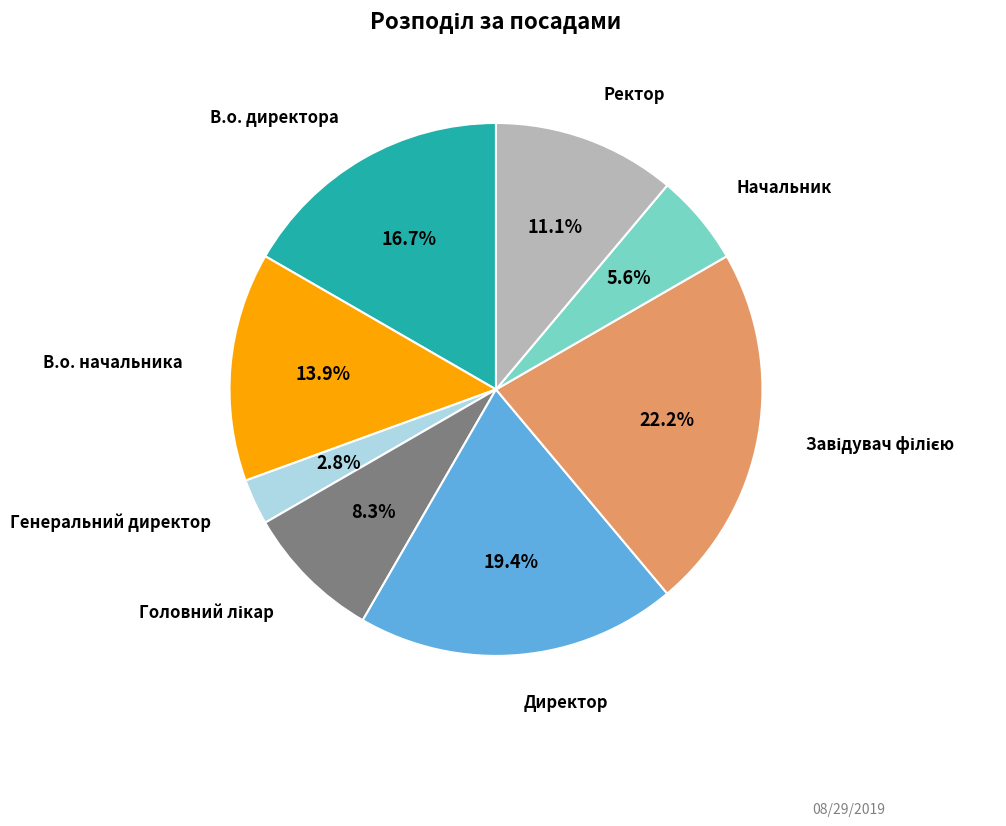

Is there any slice that represents more than half of the pie?

No